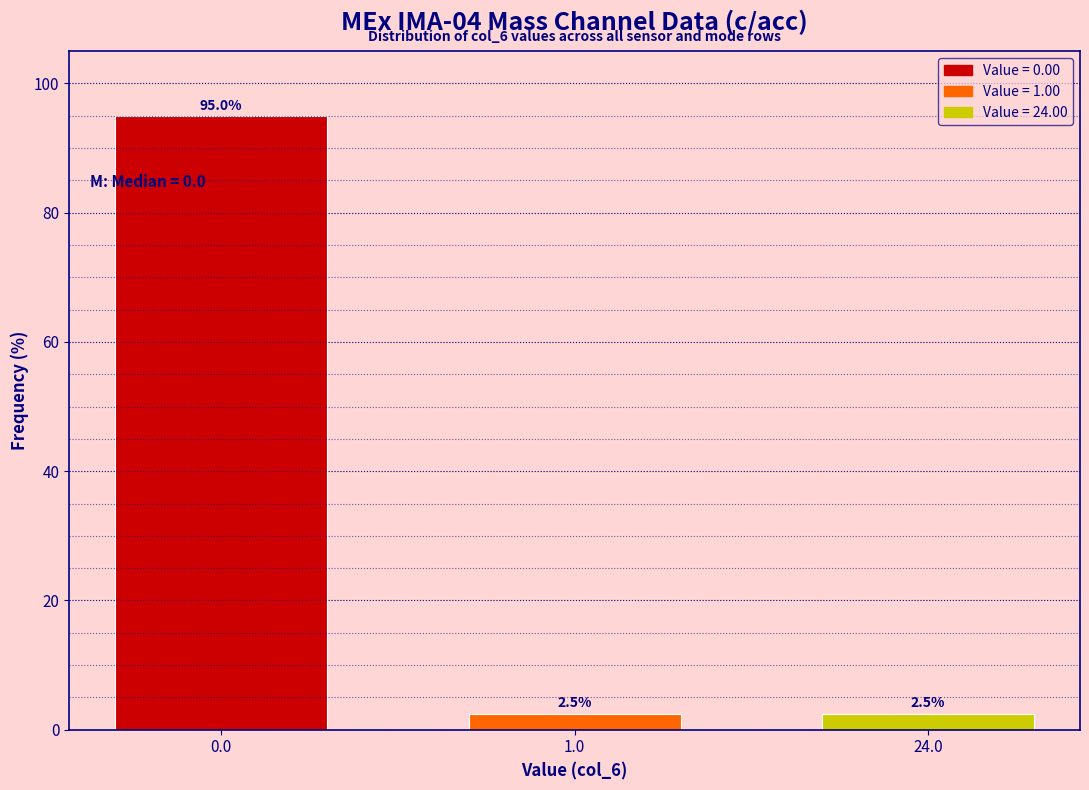

Reading right to left, extract all data points from this chart.

24.0=2.5	1.0=2.5	0.0=95.0